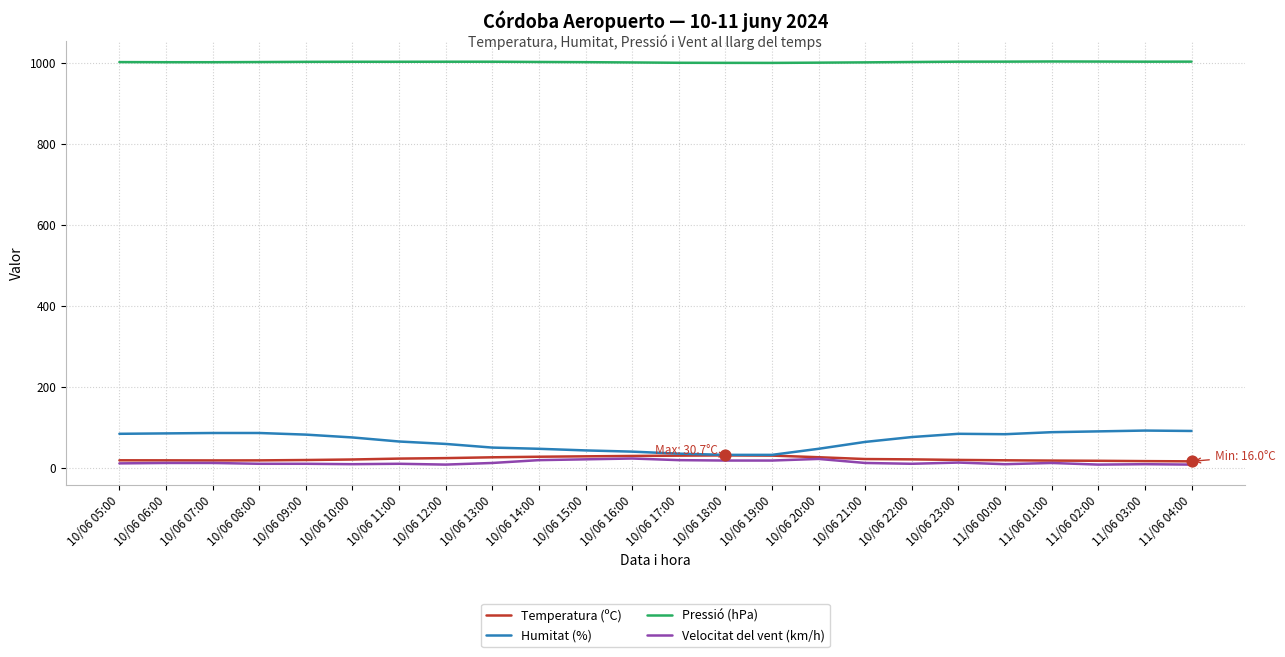

Is the value of Humitat (%) at 10/06 14:00 greater than the value of Velocitat del vent (km/h) at 10/06 20:00?

Yes